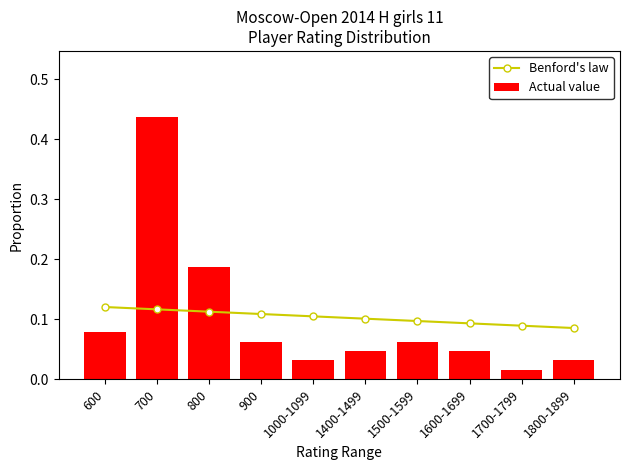

Is it true that Benford's law equals 0.1 at 800?

True